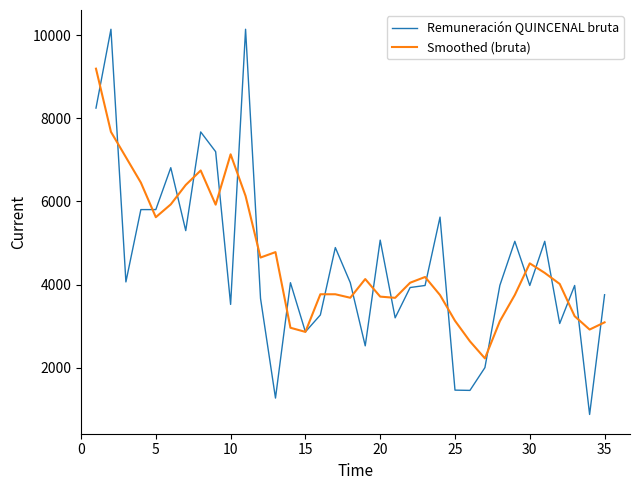

Which series has the widest spread of values?

Remuneración QUINCENAL bruta